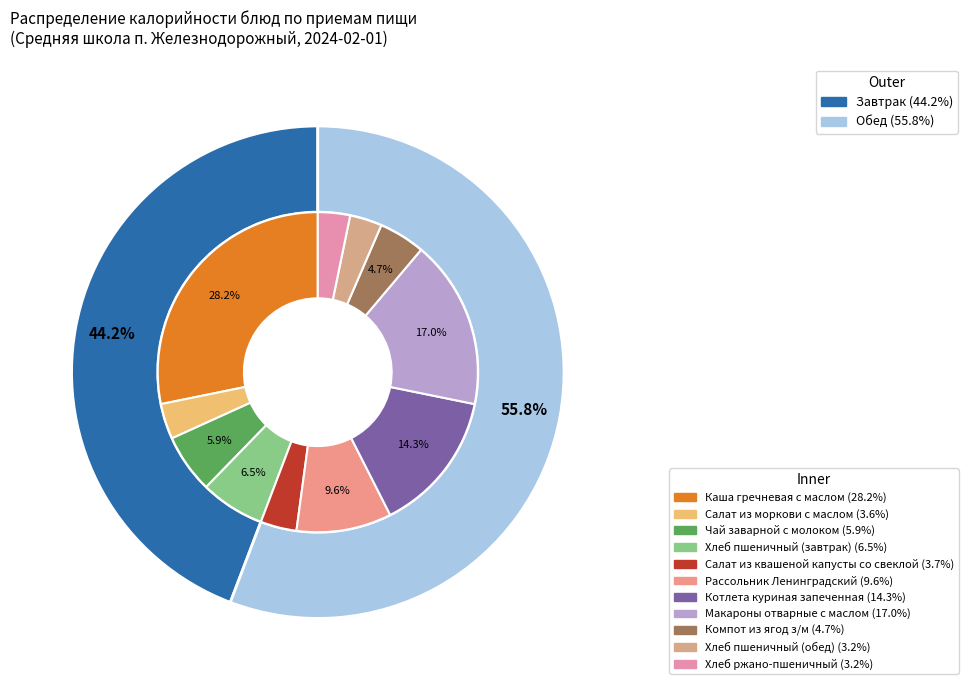

To the nearest percent, what is the average slice percentage?

9%